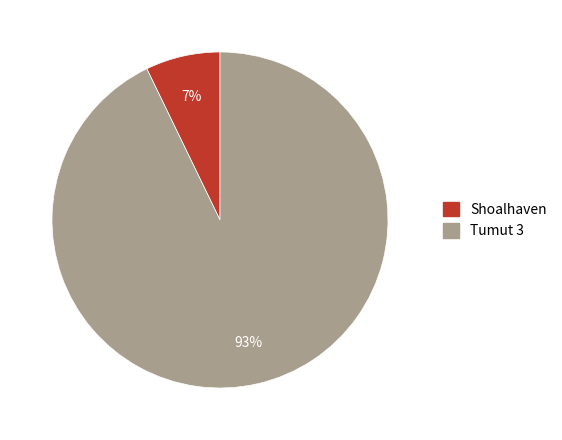

How many segments does this pie chart have?

2